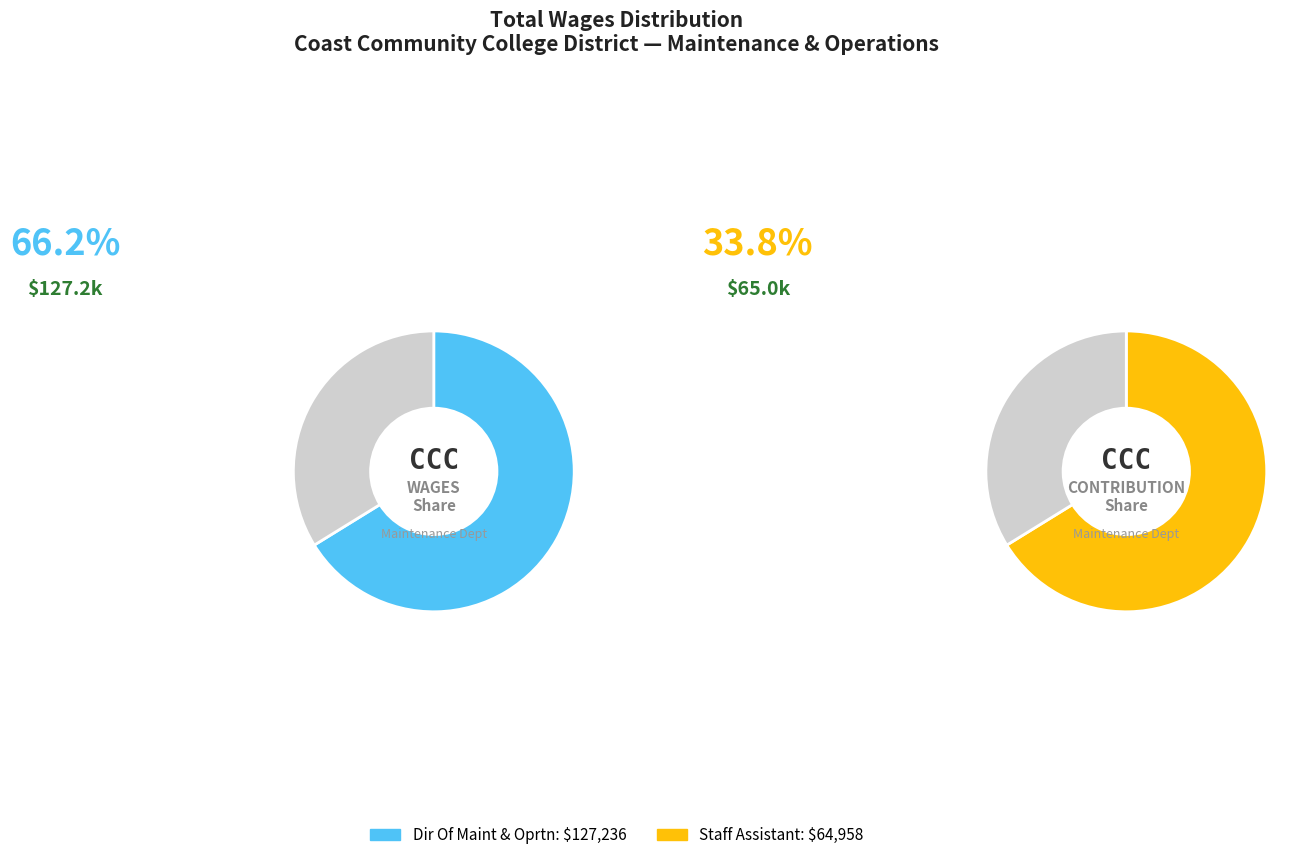

How many segments does this pie chart have?

2